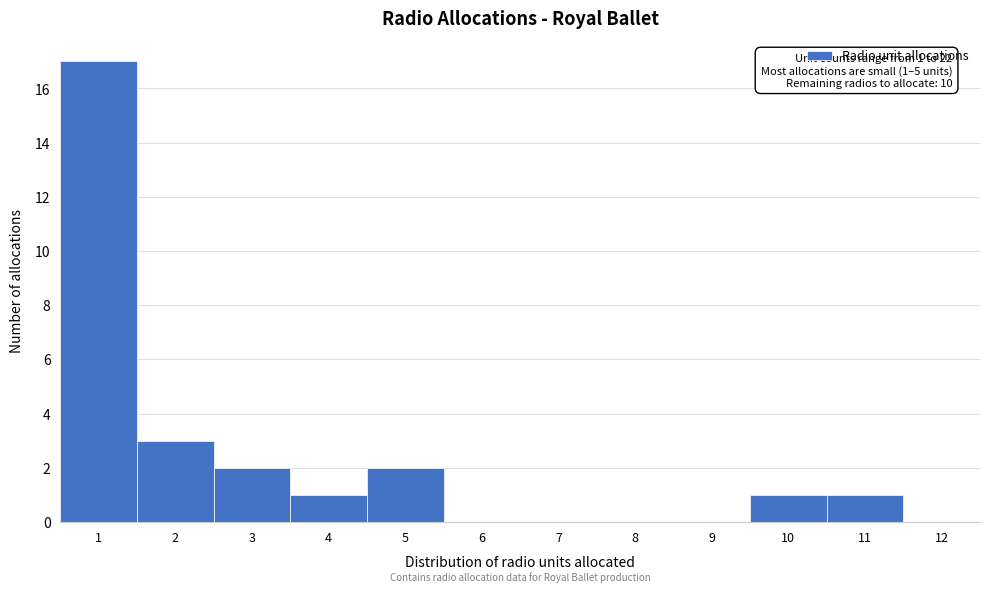

Reading left to right, transcribe all the data shown in this chart.

1=17	2=3	3=2	4=1	5=2	6=0	7=0	8=0	9=0	10=1	11=1	12=0